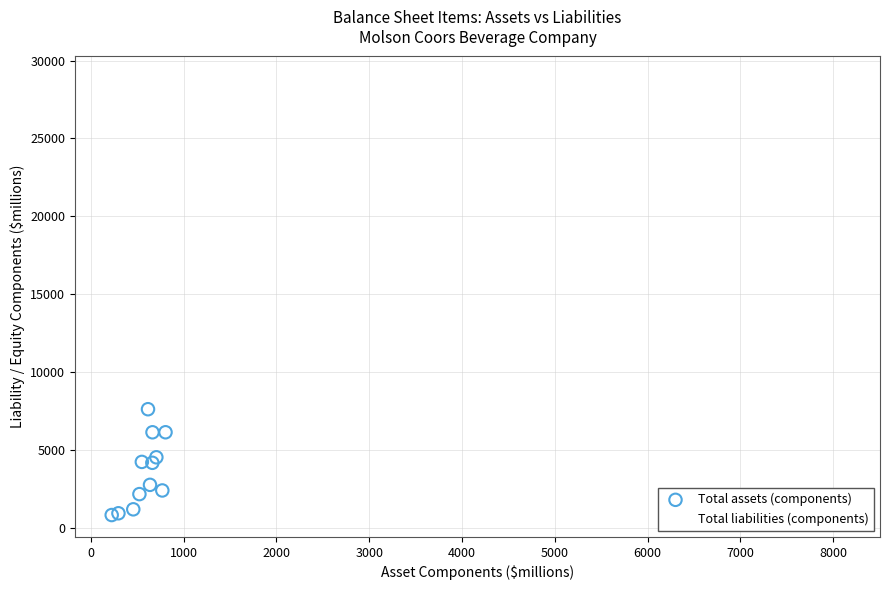

Which series has the widest spread of Y values?

Total liabilities (components)